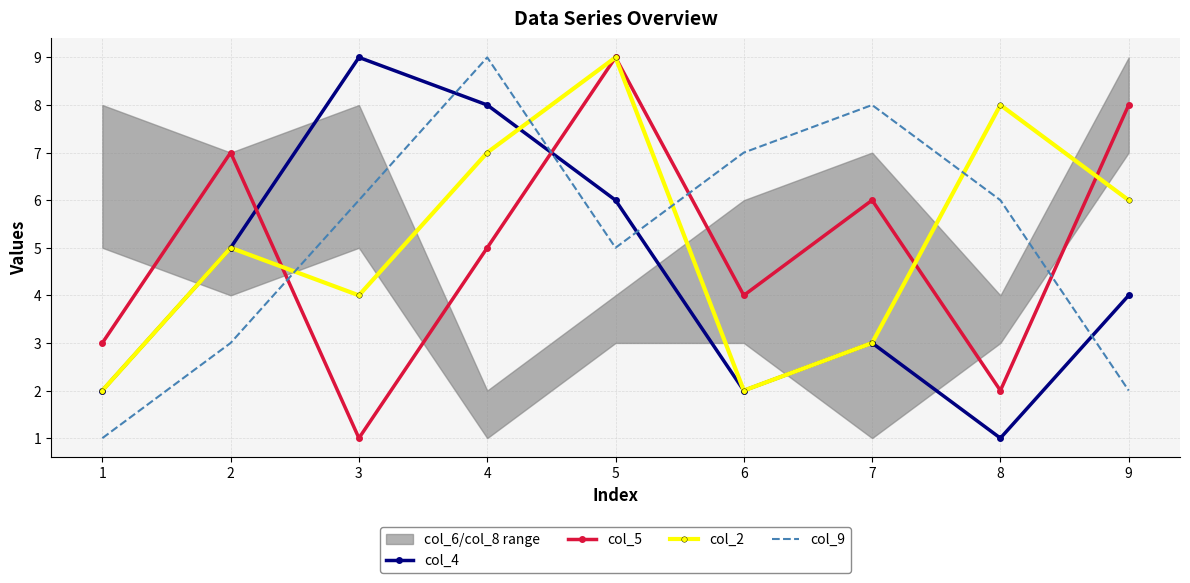

True or false: col_4 and col_5 intersect in this chart.

True